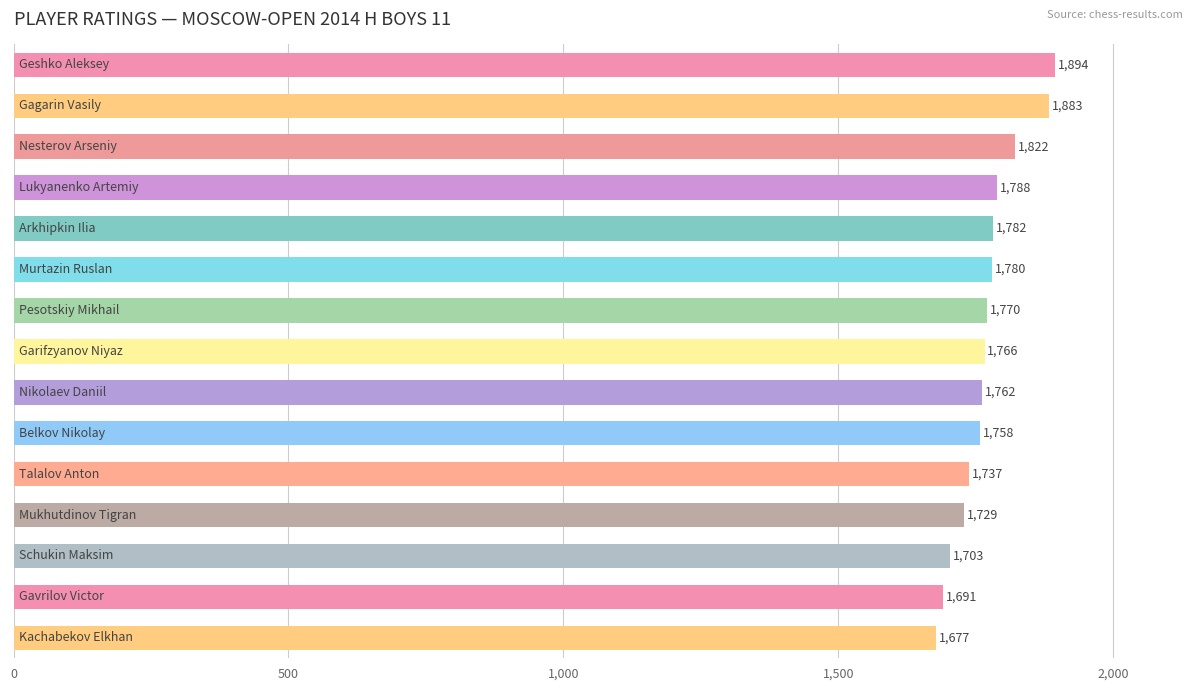

What is the difference between the maximum and second lowest values?

203